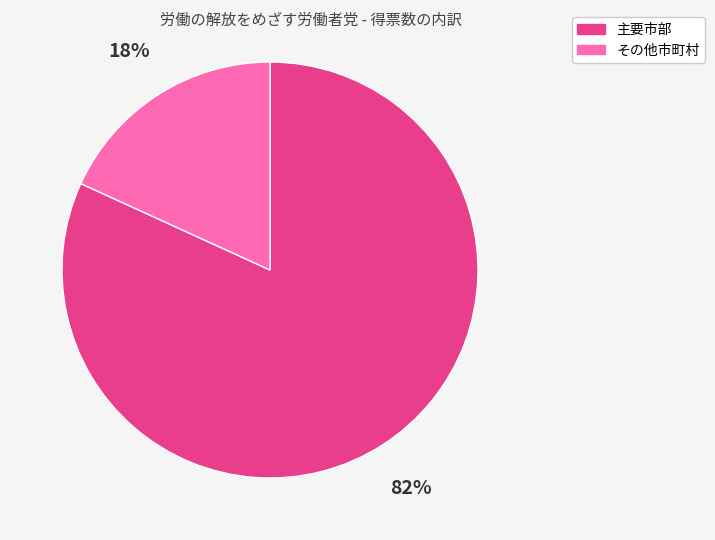

The 主要市部 slice represents 92% of the pie. True or false?

False